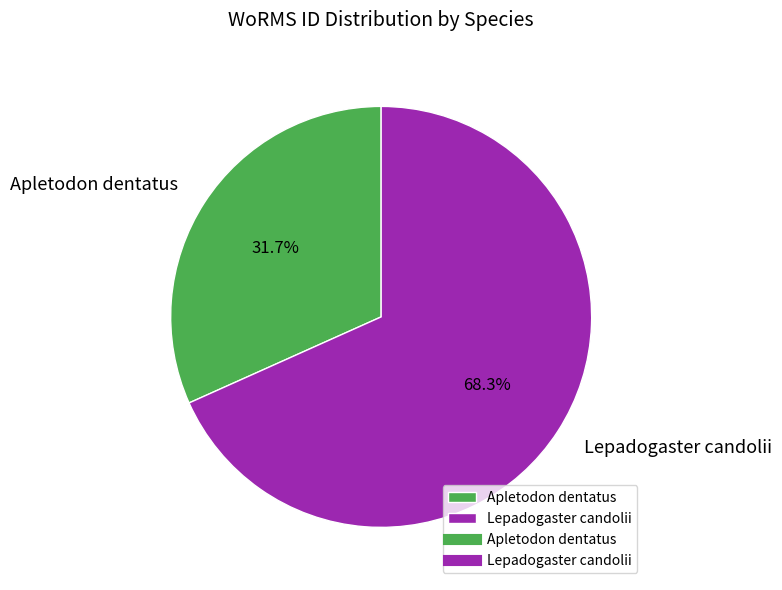

Which has a higher value, Apletodon dentatus or Lepadogaster candolii?

Lepadogaster candolii